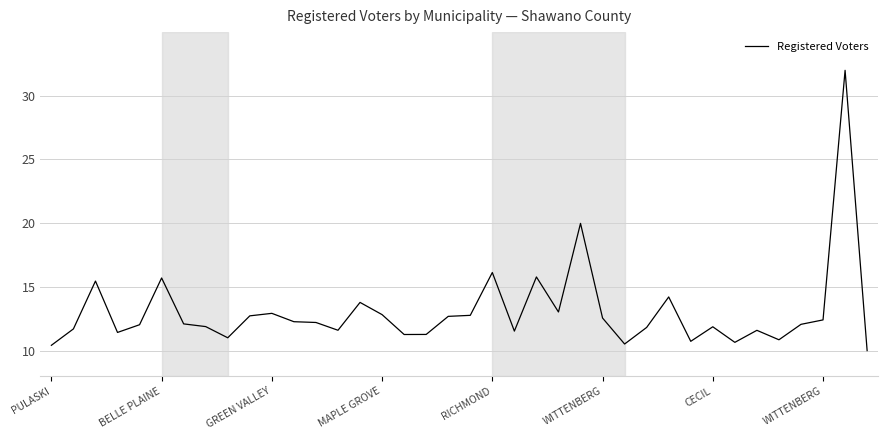

What is the difference between the maximum and minimum values?

22.0